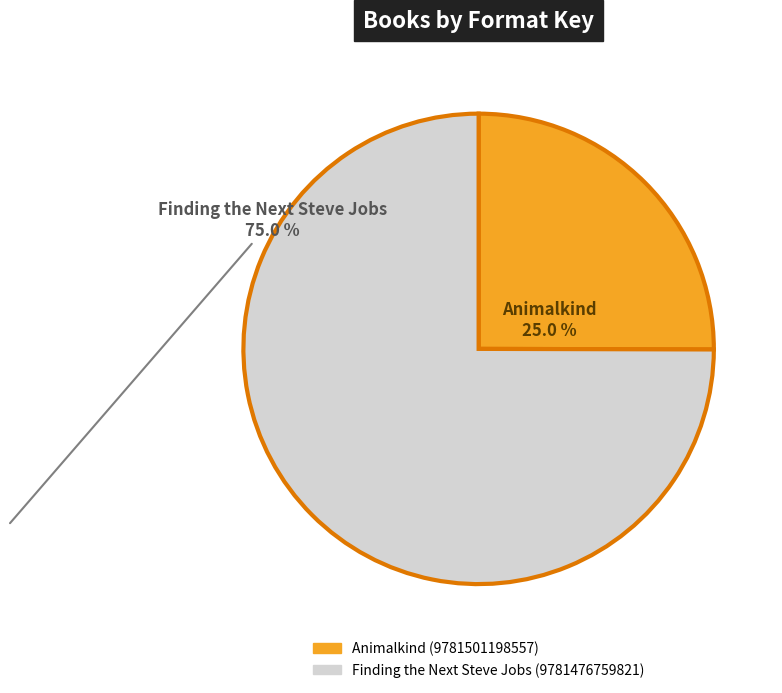

Is there a majority slice in this chart?

Yes